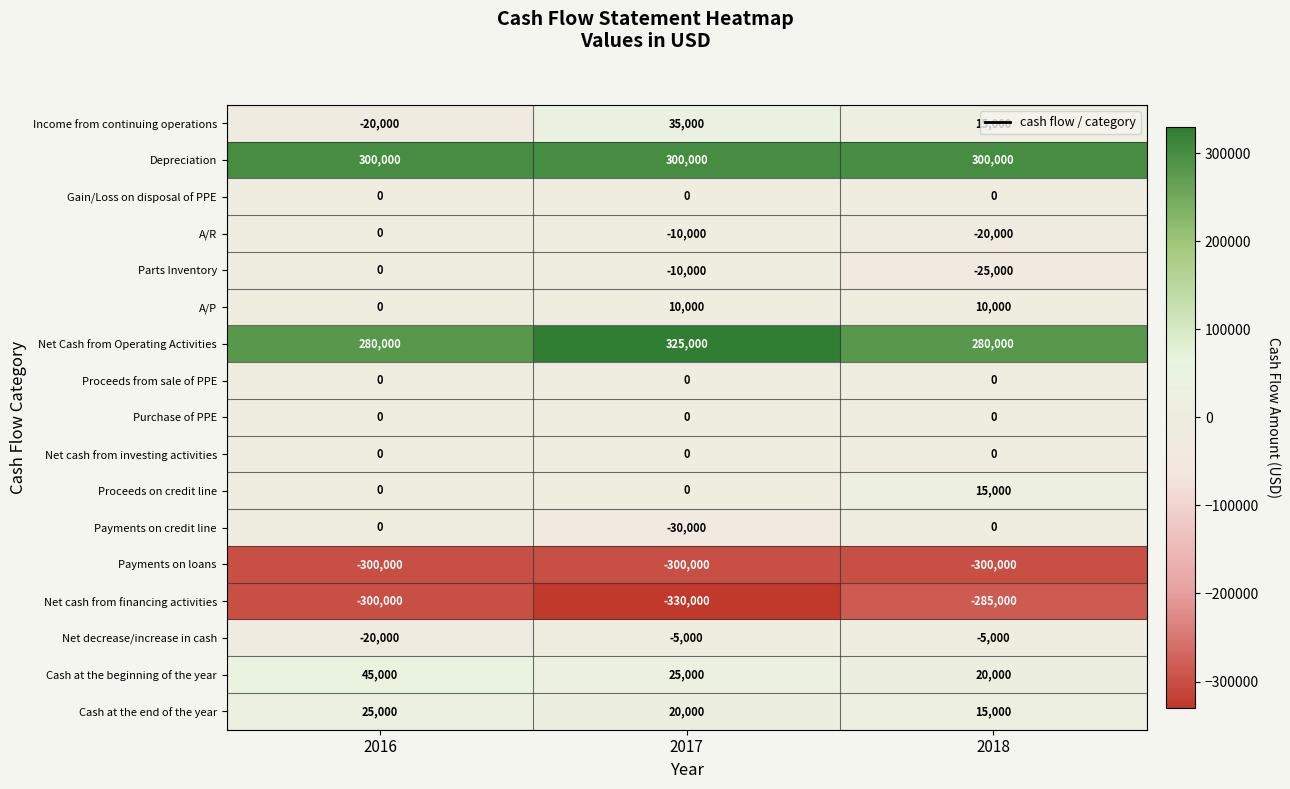

Is it true that Proceeds on credit line equals 8853 at 2017?

False